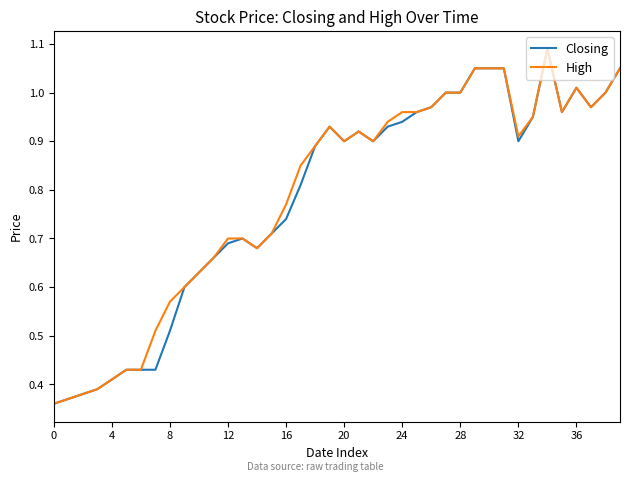

True or false: High and Closing cross at least once.

False